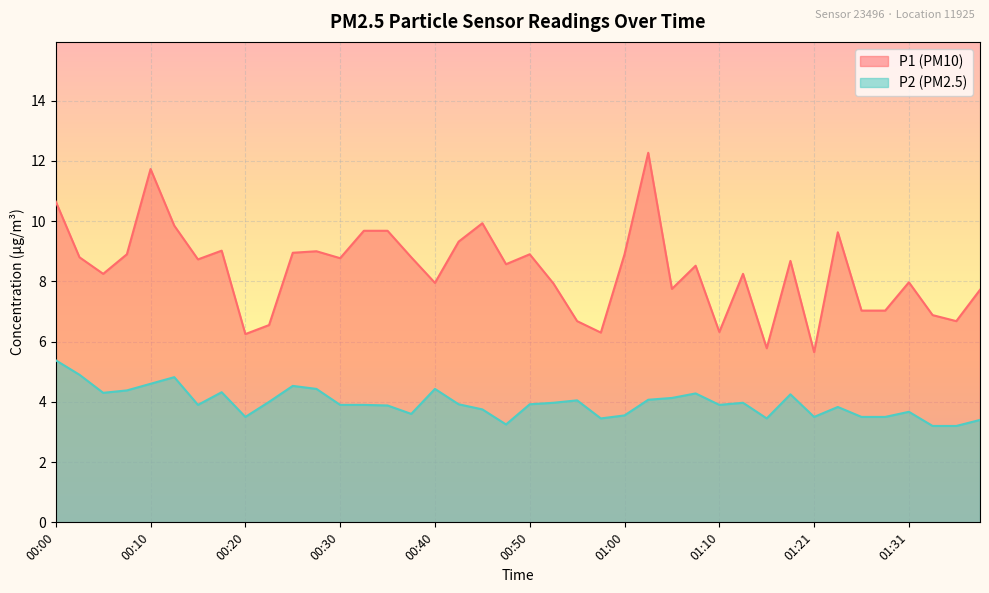

True or false: P2 and P1 cross at least once.

False